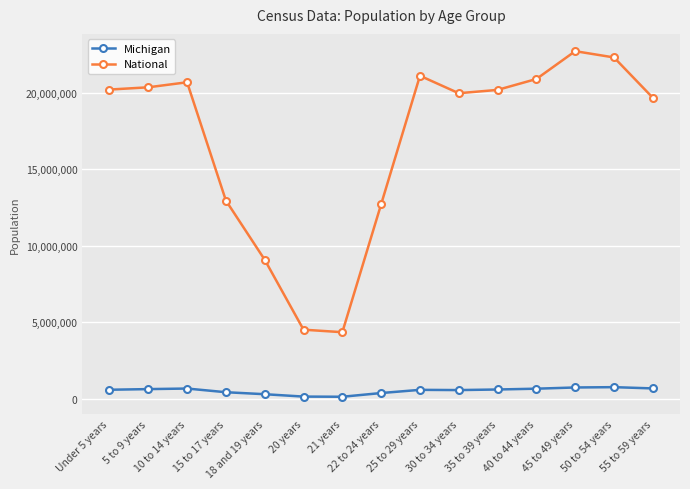

True or false: National and Michigan intersect in this chart.

False